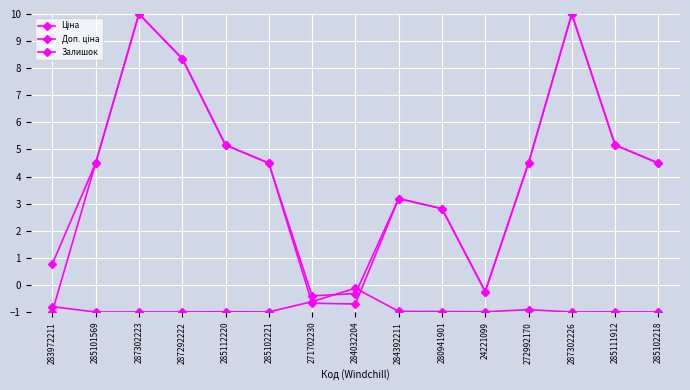

What is the sum of the Залишок values at 283972211 and 271702230?

-1.4